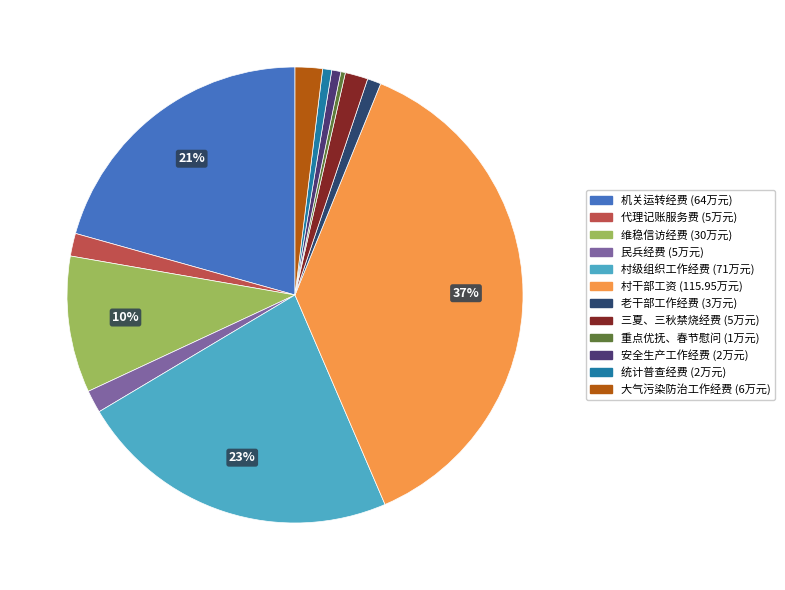

To the nearest percent, what portion does 维稳信访经费 represent?

10%